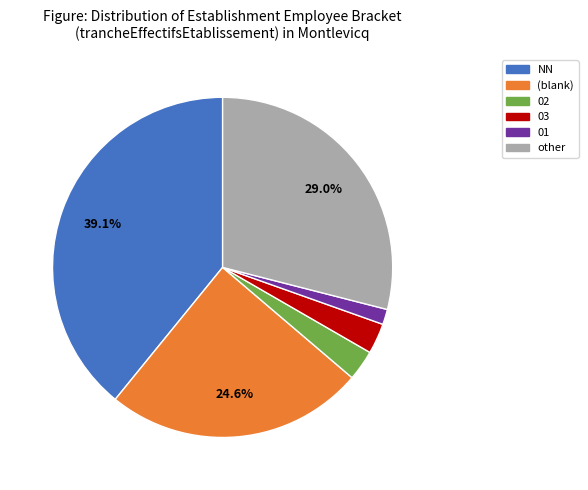

Which slice is the smallest?

01